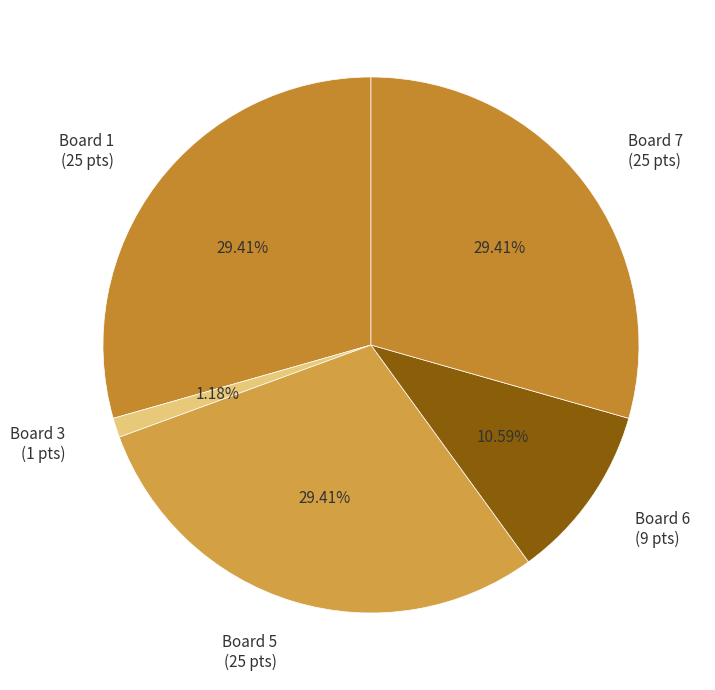

Which has a higher value, Board 1 (25 pts) or Board 6 (9 pts)?

Board 1 (25 pts)